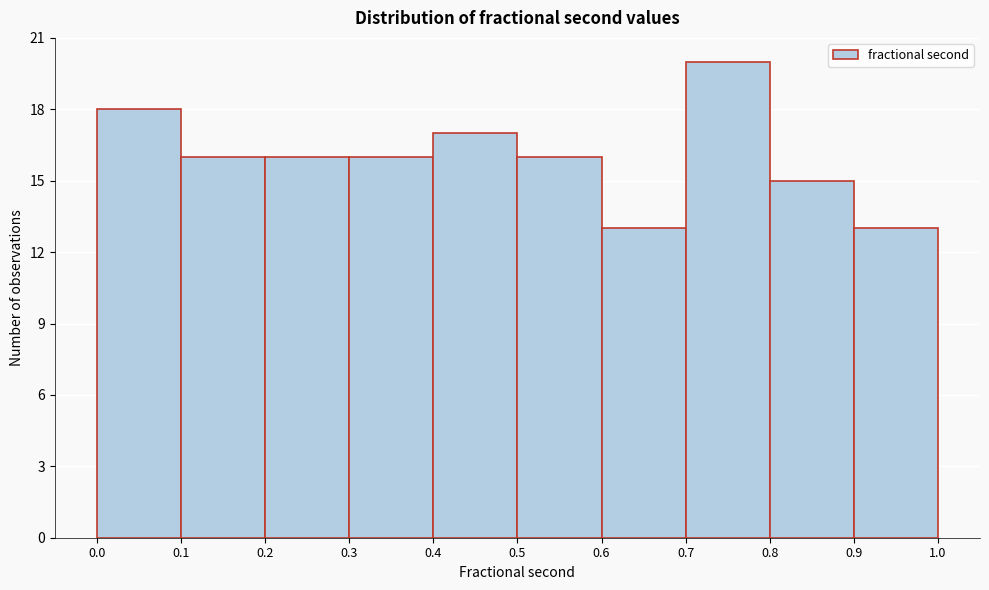

Reading left to right, transcribe this chart: for each bar, give the range it covers on the x-axis and its height. The values are not printed on the chart, so give them approximately, as read against the axis.

0.0 to 0.1: 18
0.1 to 0.2: 16
0.2 to 0.3: 16
0.3 to 0.4: 16
0.4 to 0.5: 17
0.5 to 0.6: 16
0.6 to 0.7: 13
0.7 to 0.8: 20
0.8 to 0.9: 15
0.9 to 1.0: 13